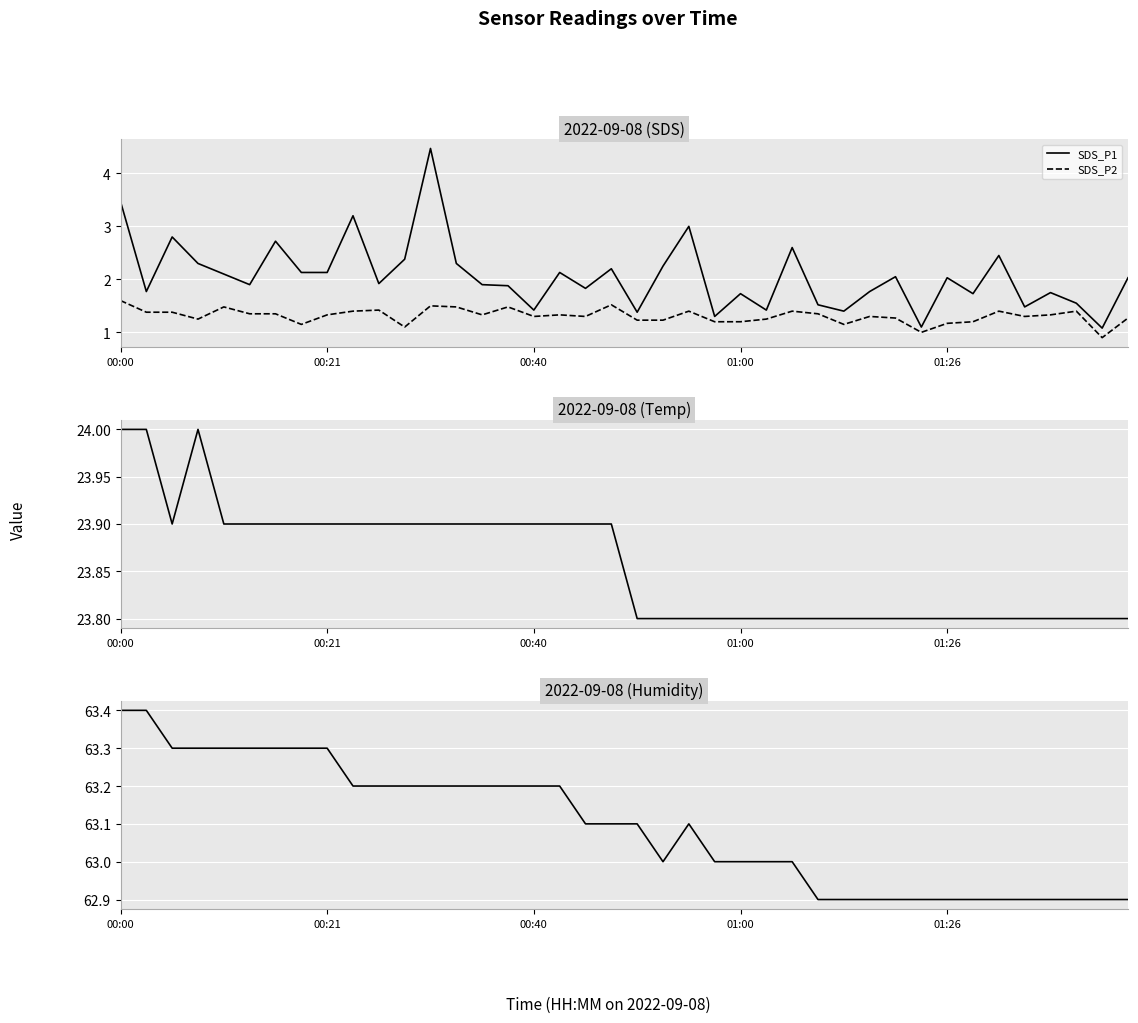

Is it true that SDS_P2 equals 1.8 at 00:21?

False